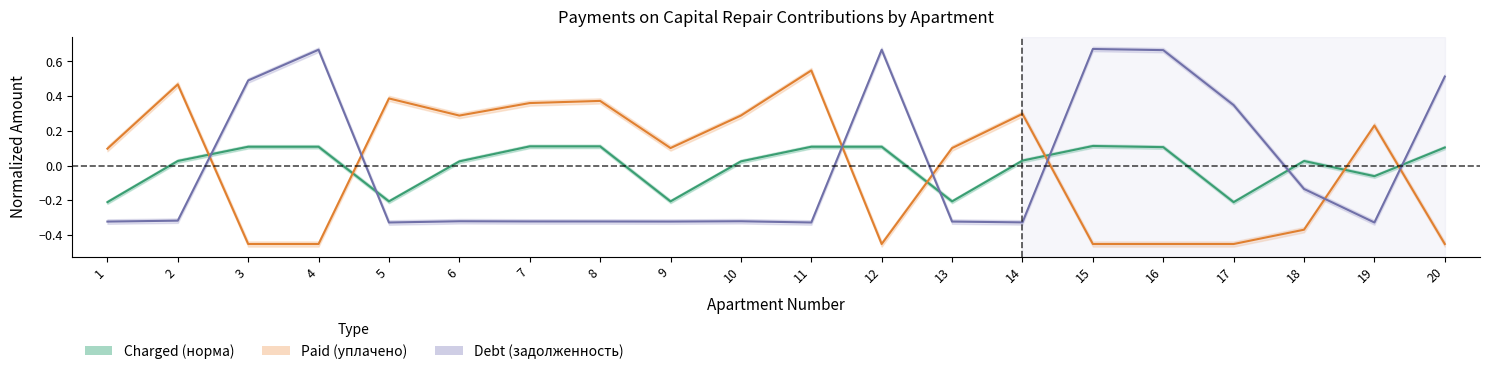

Reading left to right, transcribe all the data shown in this chart.

charged: 1=-0.2	2=0.0	3=0.1	4=0.1	5=-0.2	6=0.0	7=0.1	8=0.1	9=-0.2	10=0.0	11=0.1	12=0.1	13=-0.2	14=0.0	15=0.1	16=0.1	17=-0.2	18=0.0	19=-0.1	20=0.1
paid: 1=0.1	2=0.5	3=-0.5	4=-0.5	5=0.4	6=0.3	7=0.4	8=0.4	9=0.1	10=0.3	11=0.5	12=-0.5	13=0.1	14=0.3	15=-0.5	16=-0.5	17=-0.5	18=-0.4	19=0.2	20=-0.5
debt_start: 1=-0.3	2=-0.3	3=0.5	4=0.7	5=-0.3	6=-0.3	7=-0.3	8=-0.3	9=-0.3	10=-0.3	11=-0.3	12=0.7	13=-0.3	14=-0.3	15=0.7	16=0.7	17=0.3	18=-0.1	19=-0.3	20=0.5